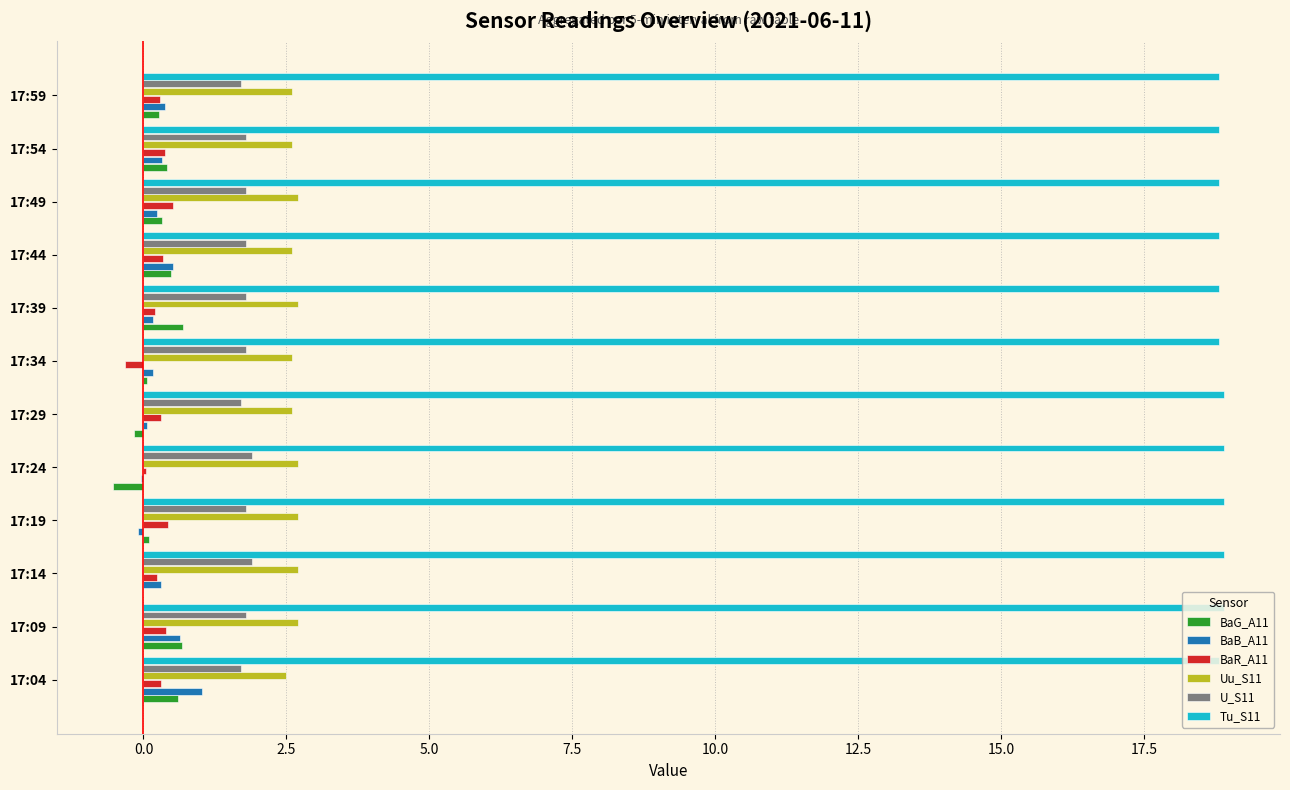

The BaB_A11 series shows 1.0 at 17:04. True or false?

True